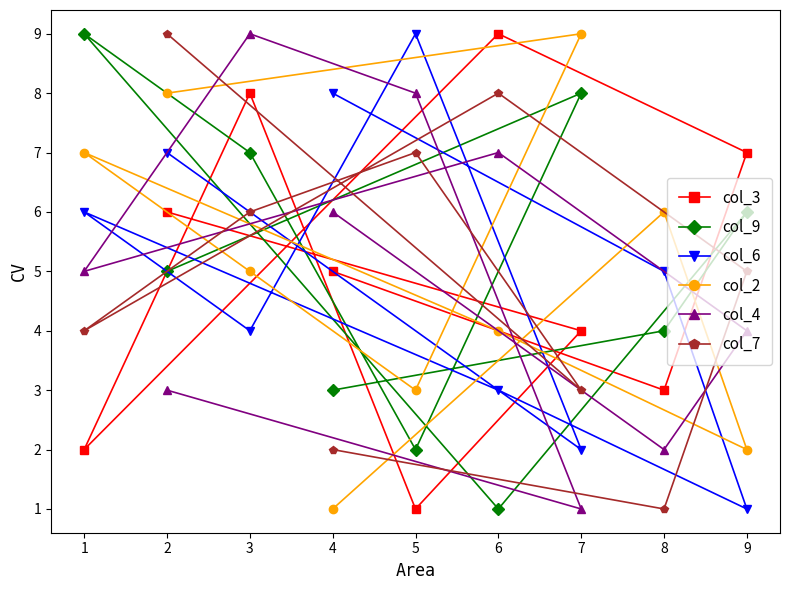

Between 7 and 9, which series saw the biggest shift?

col_2